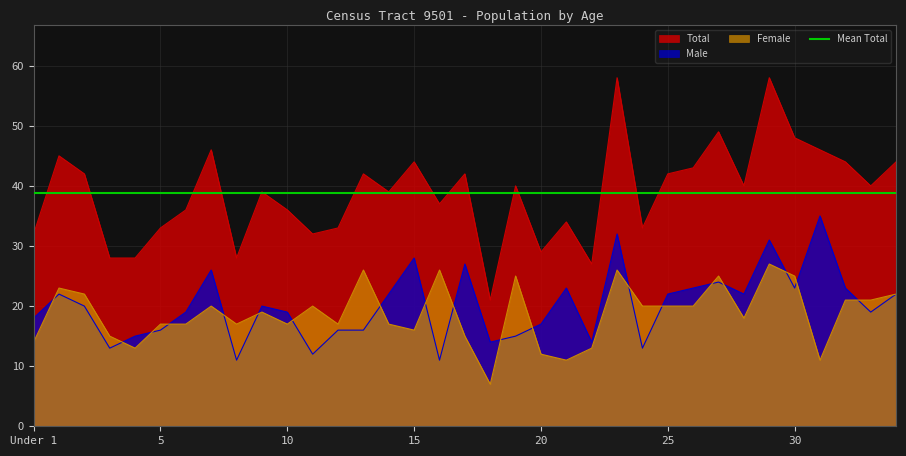

True or false: Total and Male intersect in this chart.

False